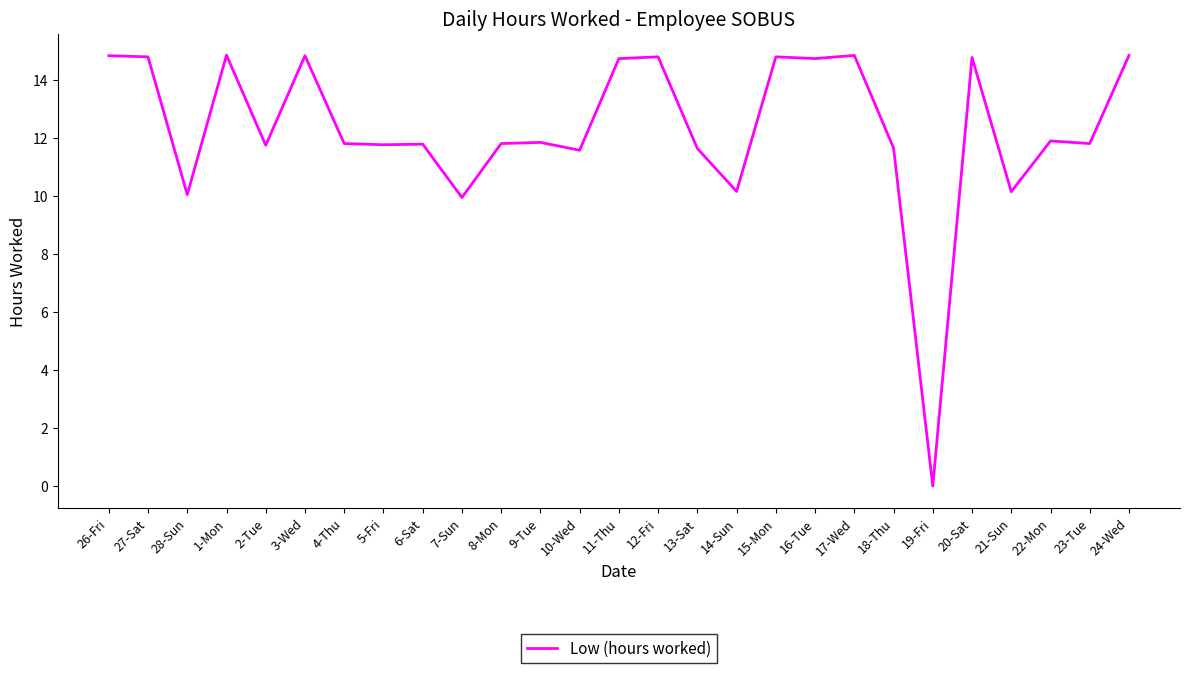

What position from the right is 1-Mon?

24